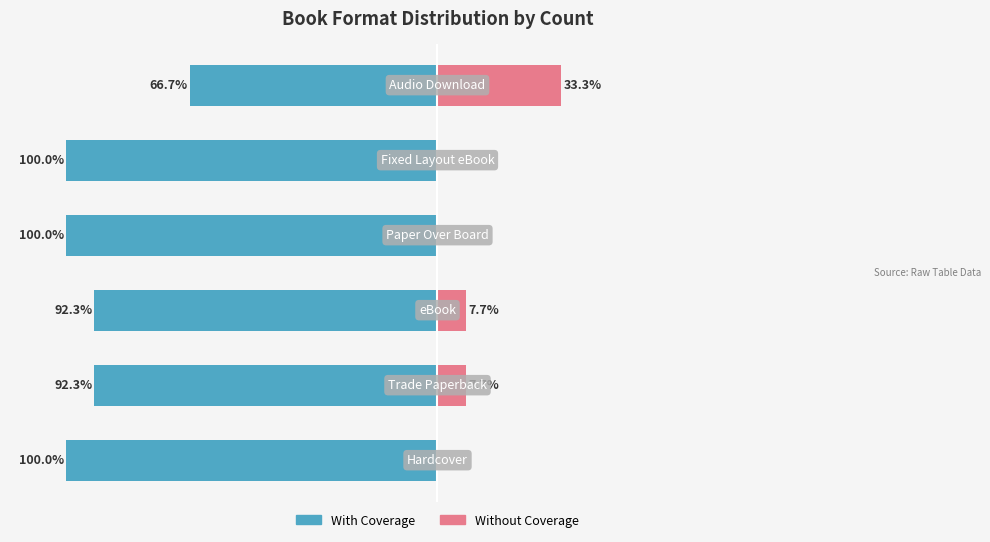

What is the approximate value of With Coverage at 1?

-92.3